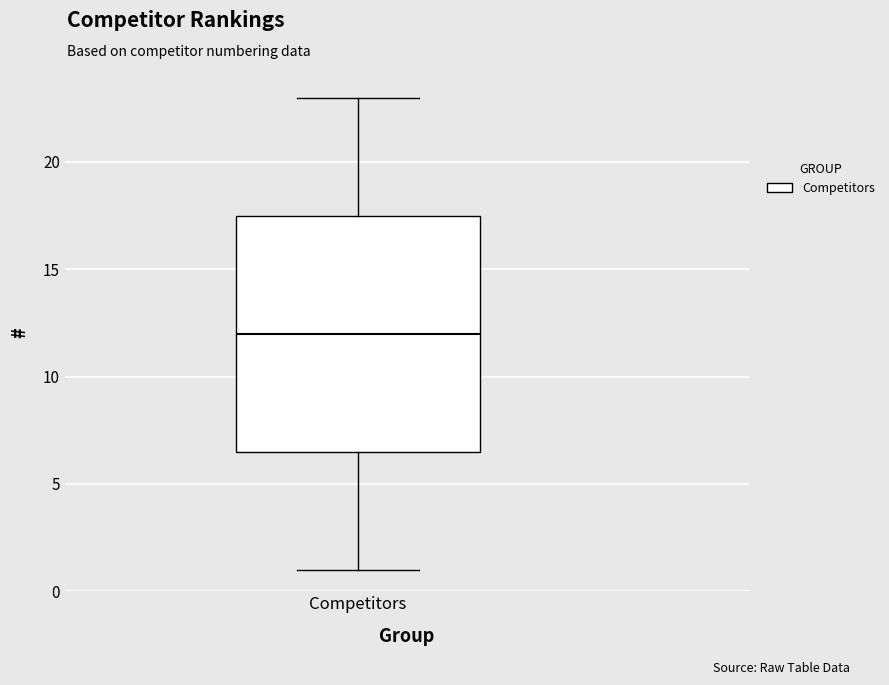

Where does the upper whisker of the box for Competitors end on the y-axis? The values are not printed on the chart, so give them approximately, as read against the axis.

23.0